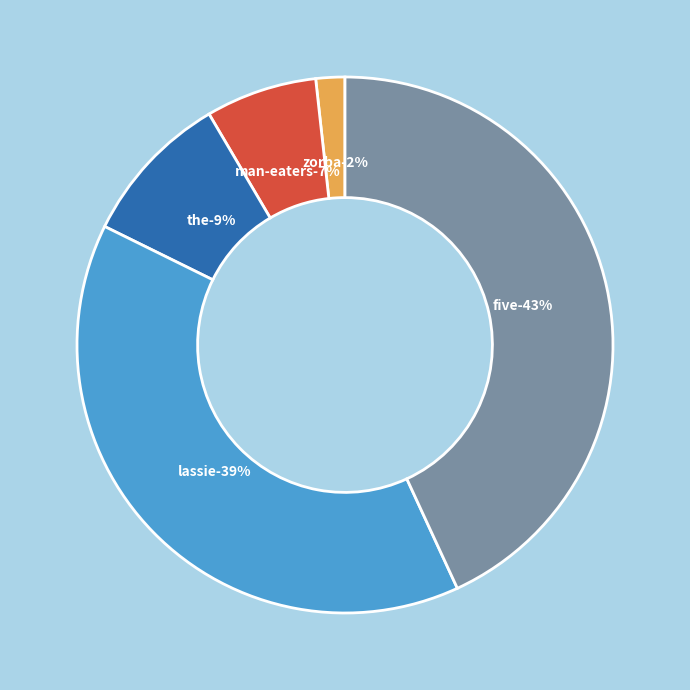

To the nearest percent, what is the difference between the Zorba the Greek and Five Go Adventuring Again slice percentages?

41%